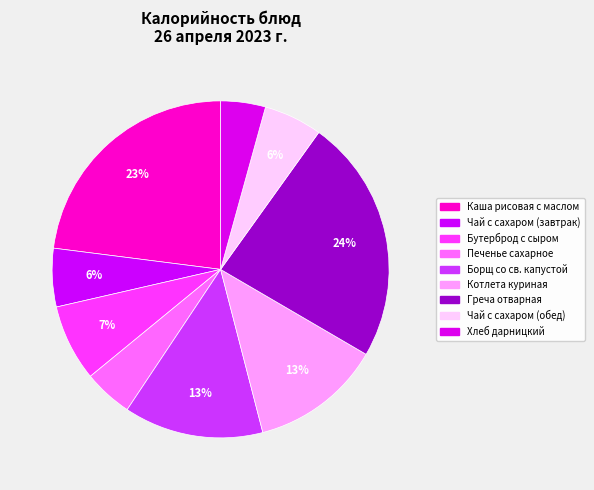

The Печенье сахарное slice represents 5% of the pie. True or false?

True